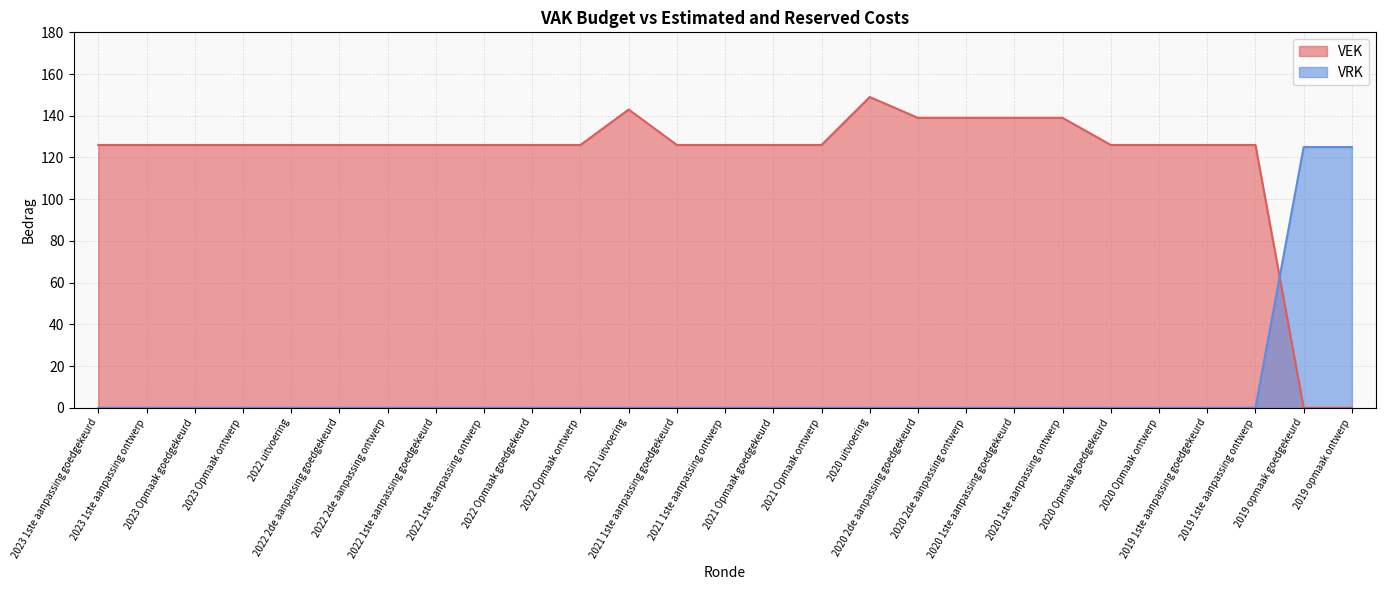

Where is VRK nearest to the value 62?

2023 1ste aanpassing goedgekeurd